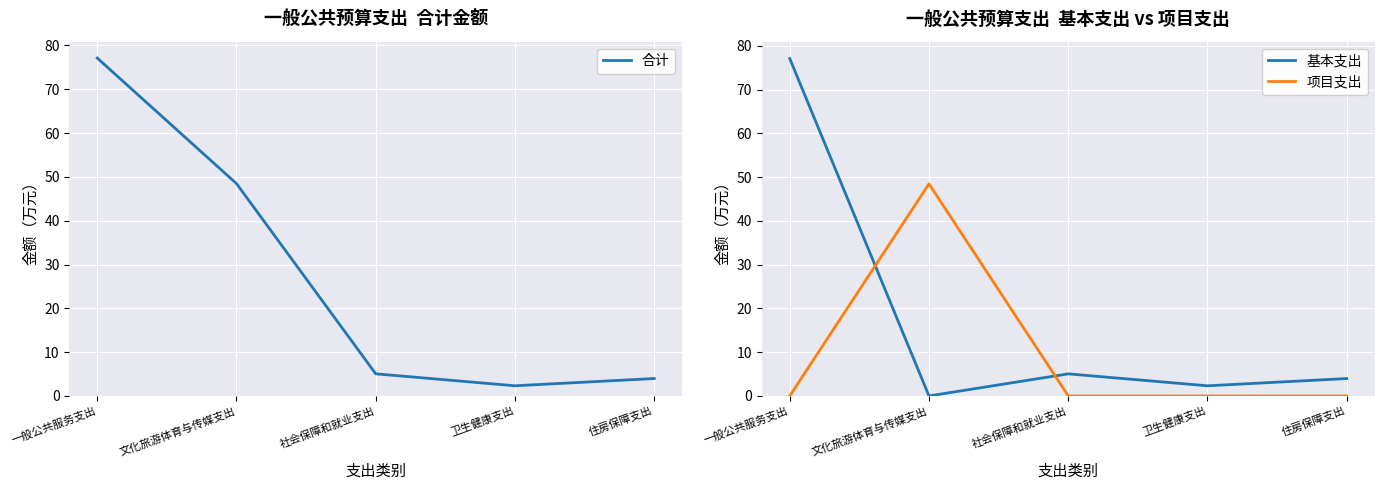

True or false: 合计 has a value of 0.9 at 住房保障支出.

False